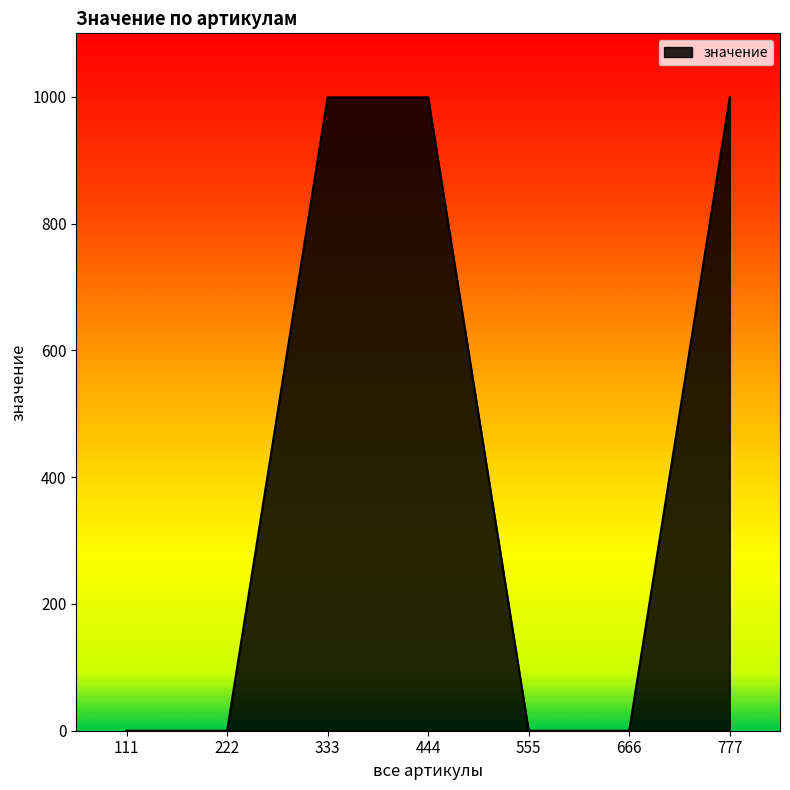

Reading right to left, what are all the values shown in this chart?

777=999	666=0	555=0	444=999	333=999	222=0	111=0